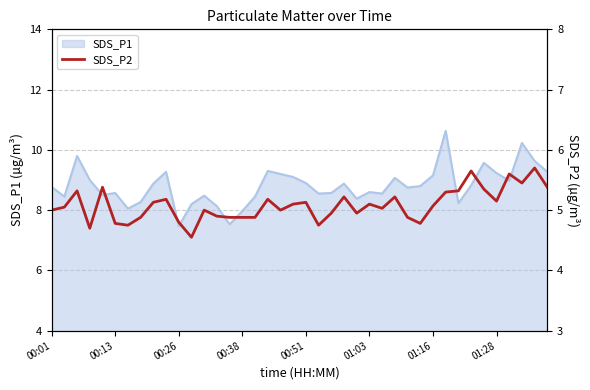

The value of SDS_P1 at 01:16 is 12.5. True or false?

False